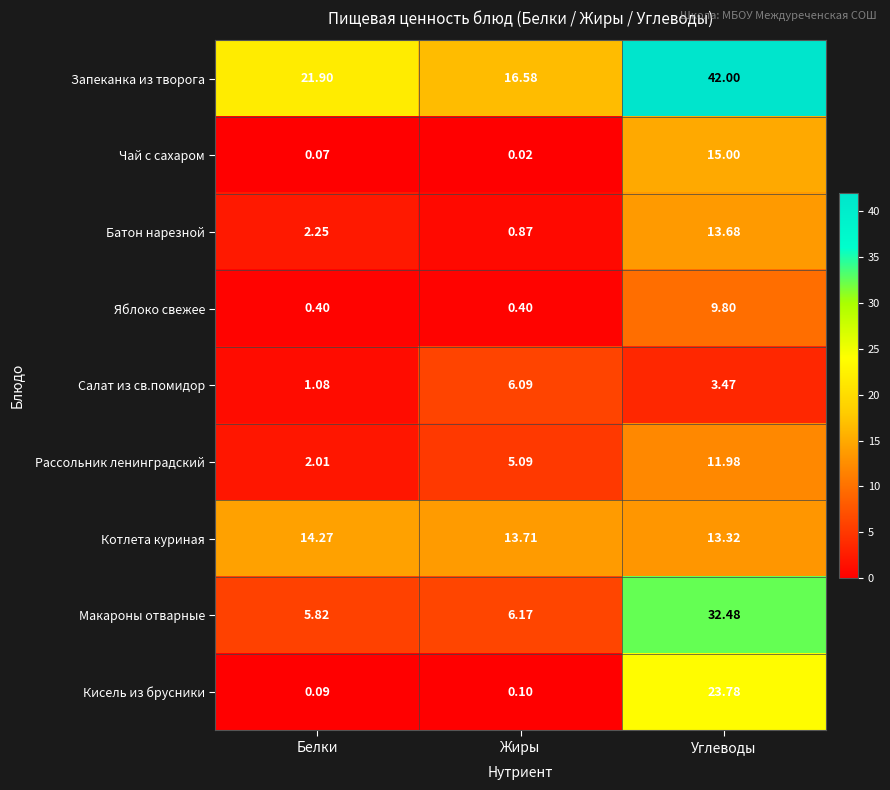

Which series has the largest total across all categories?

Запеканка из творога